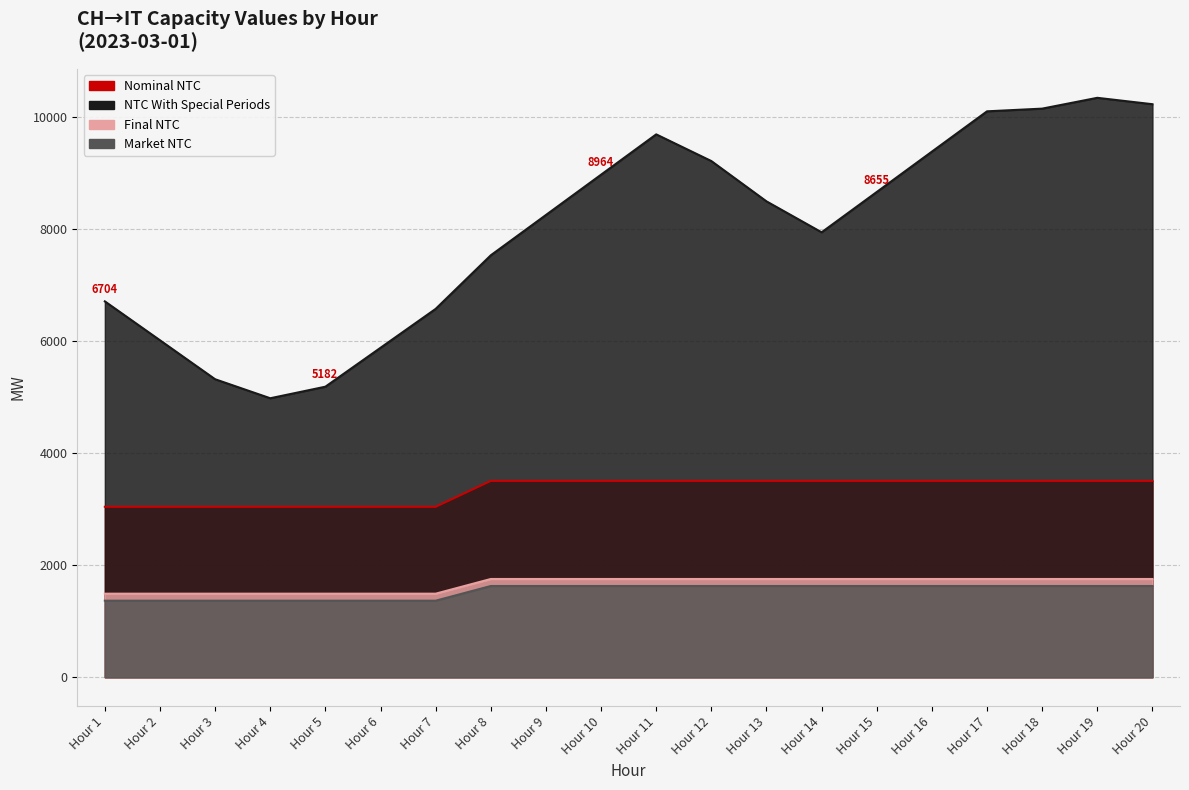

What value does the NTC With Special Periods series have at Hour 8, to the nearest 10?

7530